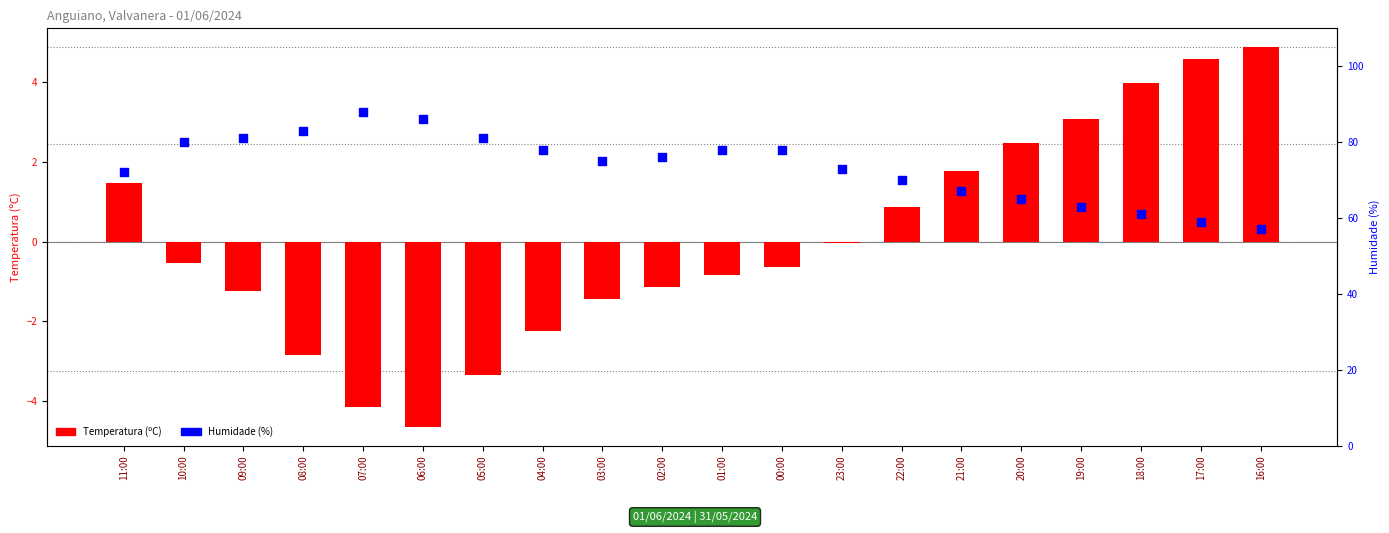

At how many categories does at least one series exceed 61?

17